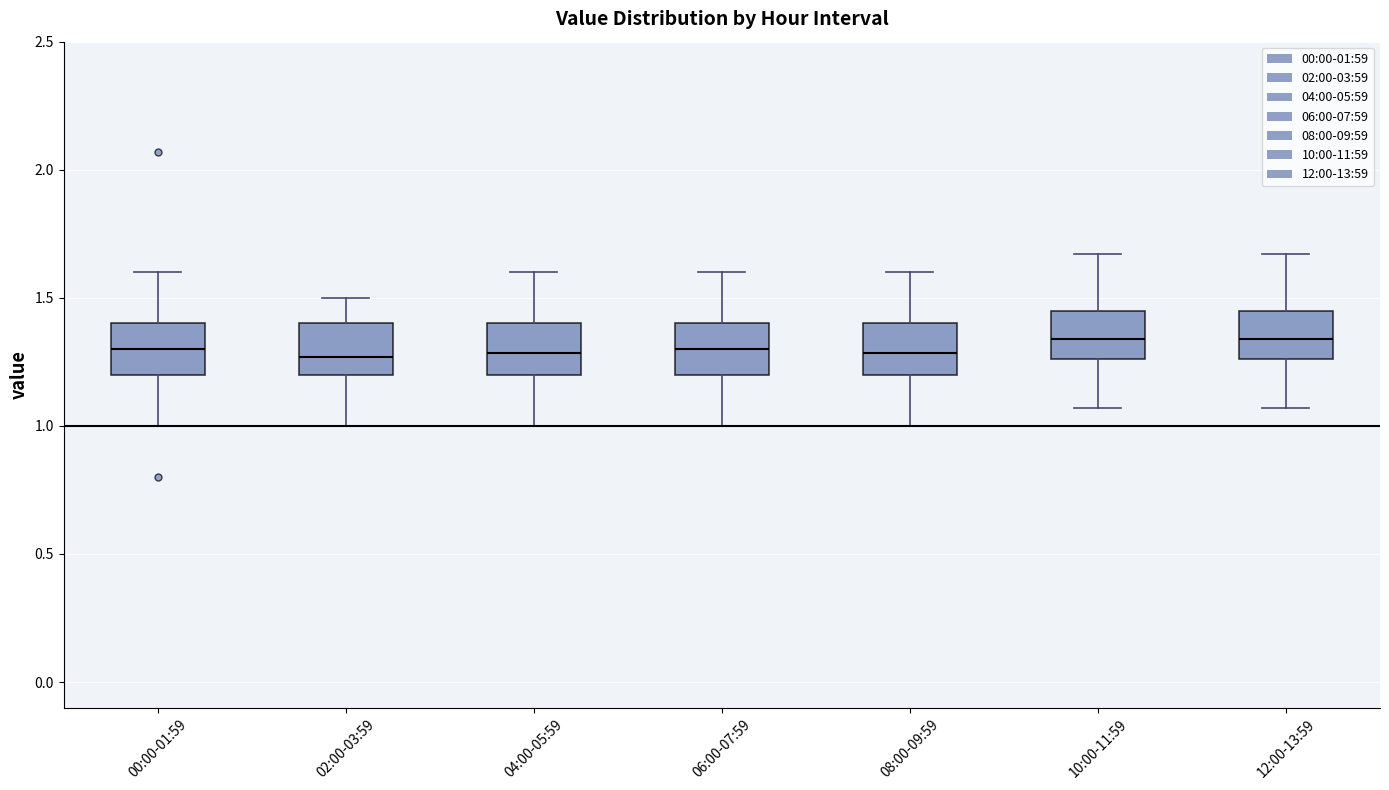

Where does the lower whisker of the box for 06:00-07:59 end on the y-axis? The values are not printed on the chart, so give them approximately, as read against the axis.

1.00